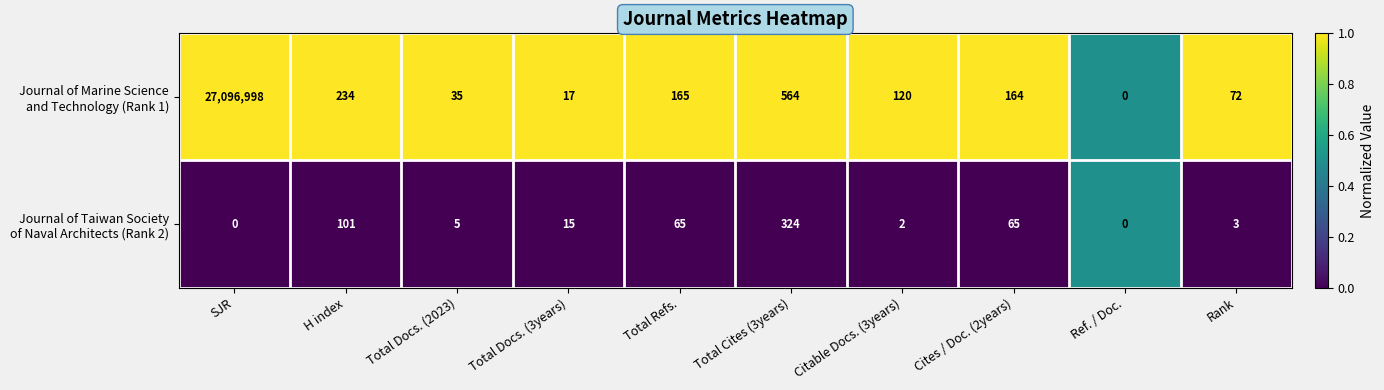

At which category does the chart reach its peak across all series?

SJR